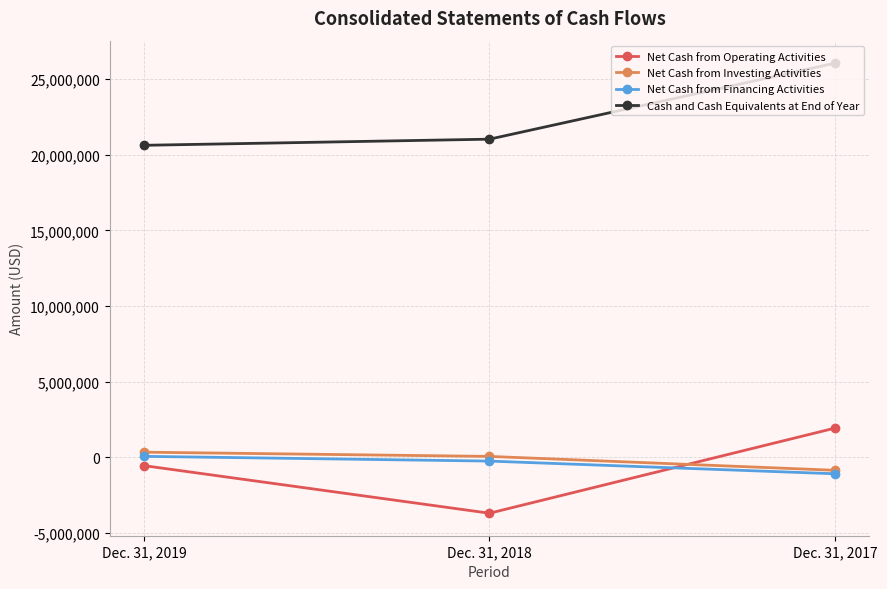

What is the average value of the Net Cash from Investing Activities series?

-159973